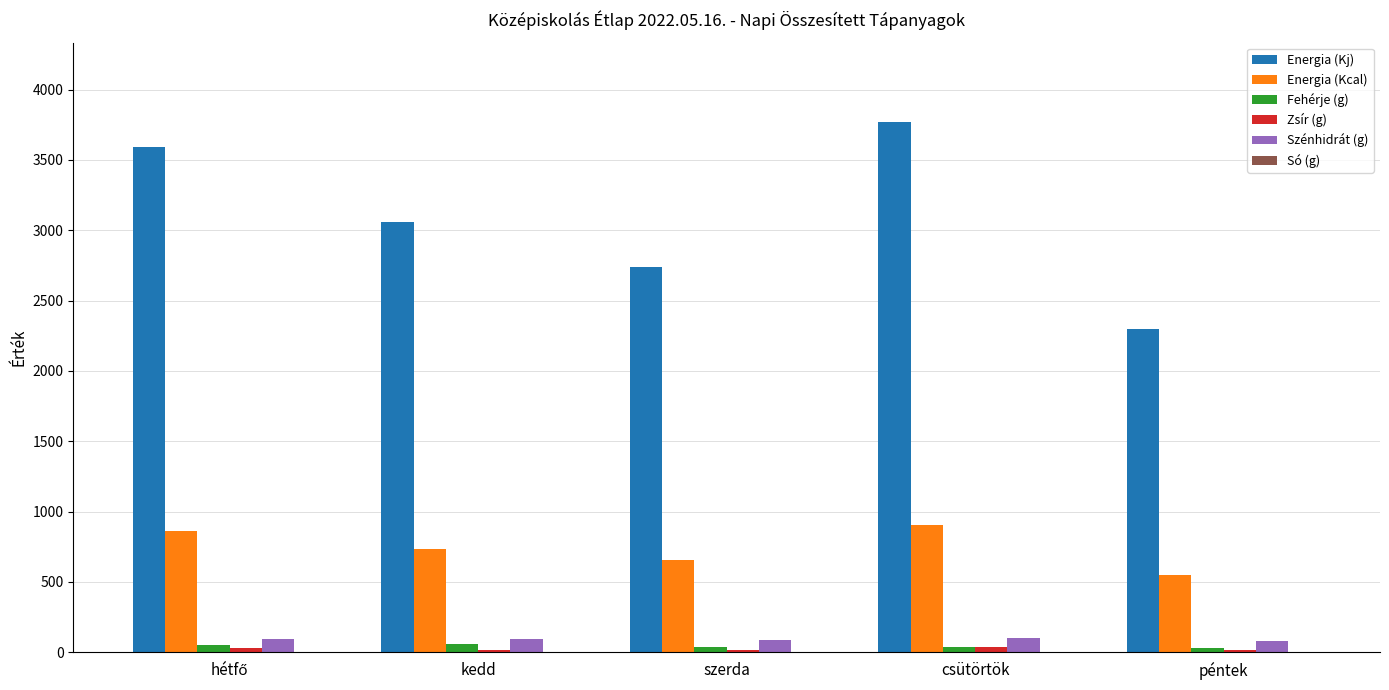

Is the value of Szénhidrát (g) at csütörtök greater than the value of Energia (Kcal) at péntek?

No